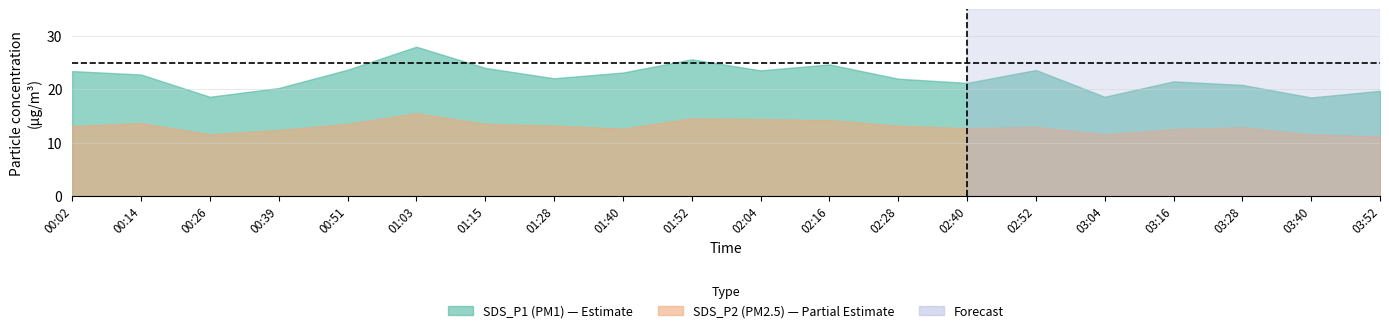

What is the greatest value displayed?

28.0